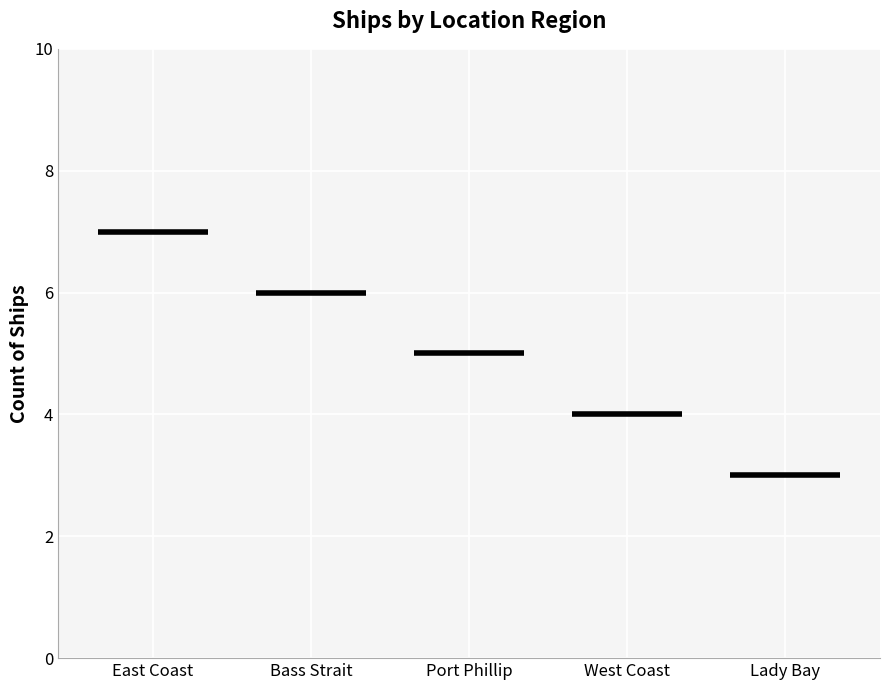

Reading left to right, list all the values displayed in this chart.

7	6	5	4	3